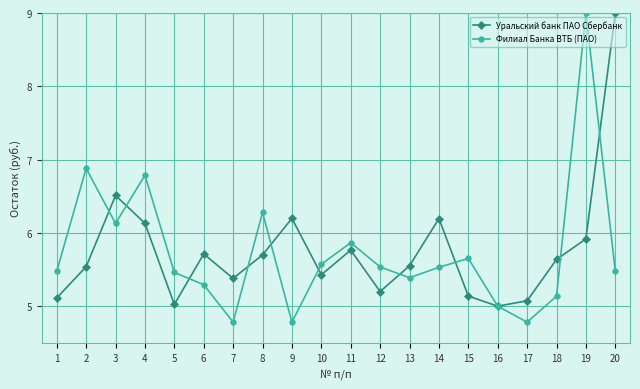

What is the difference between the highest and lowest values at 18?

0.5